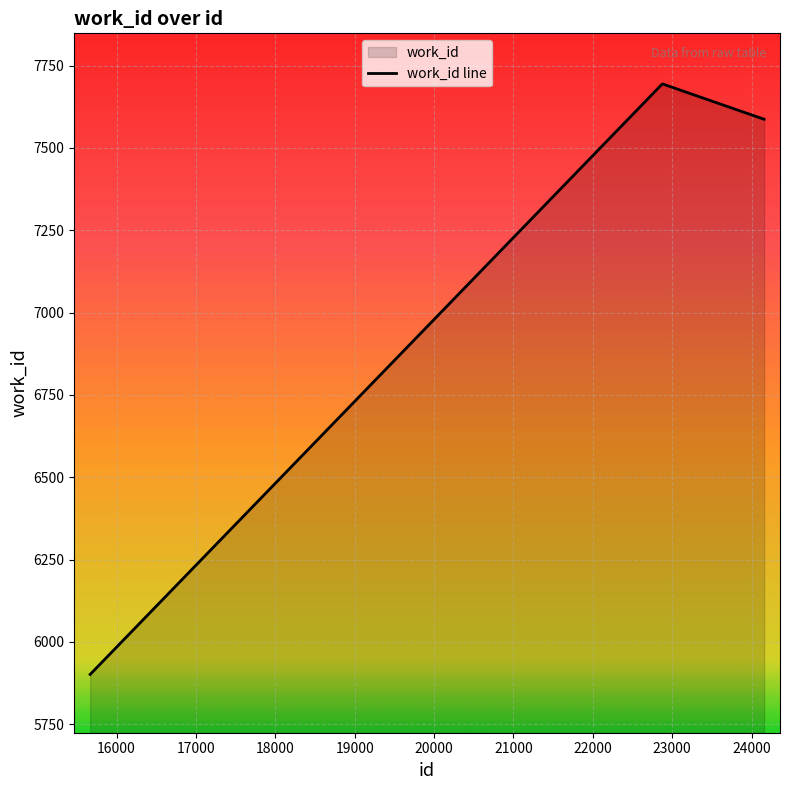

What is the greatest value displayed?

7694